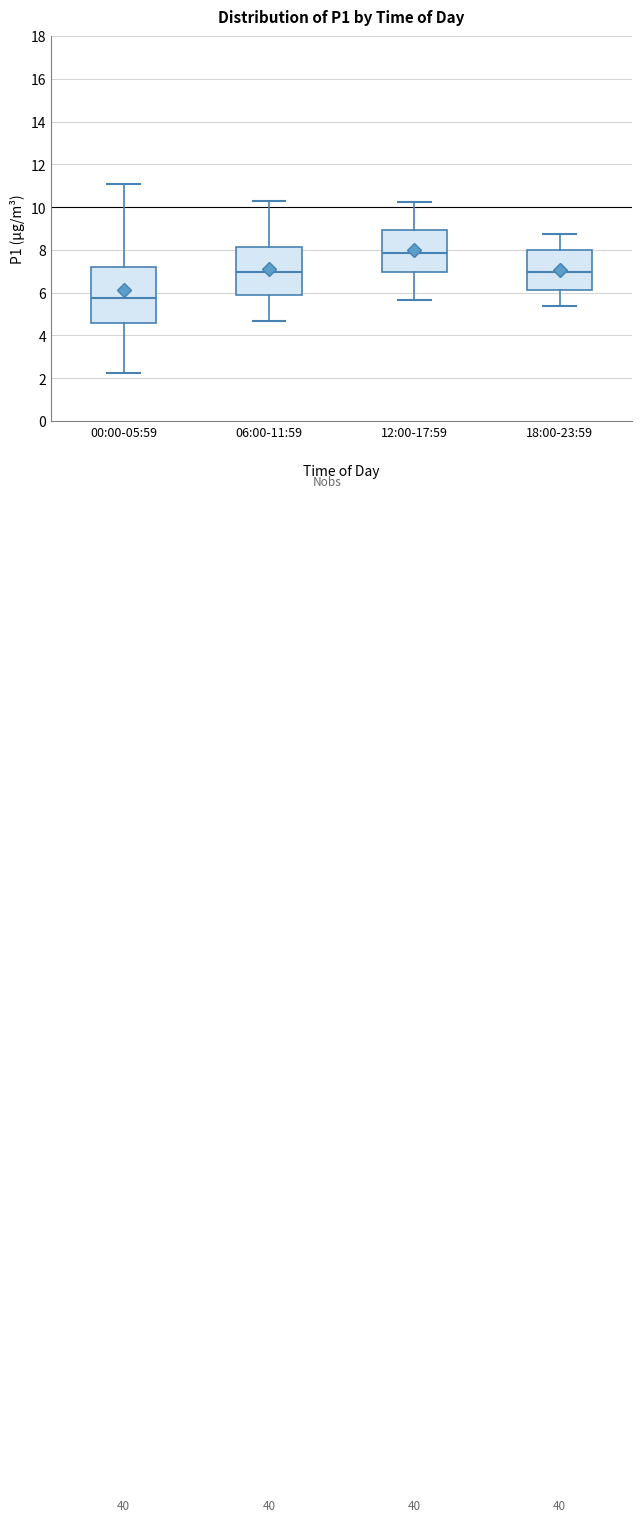

Which box is the tallest, from its lower edge to its upper edge?

00:00-05:59